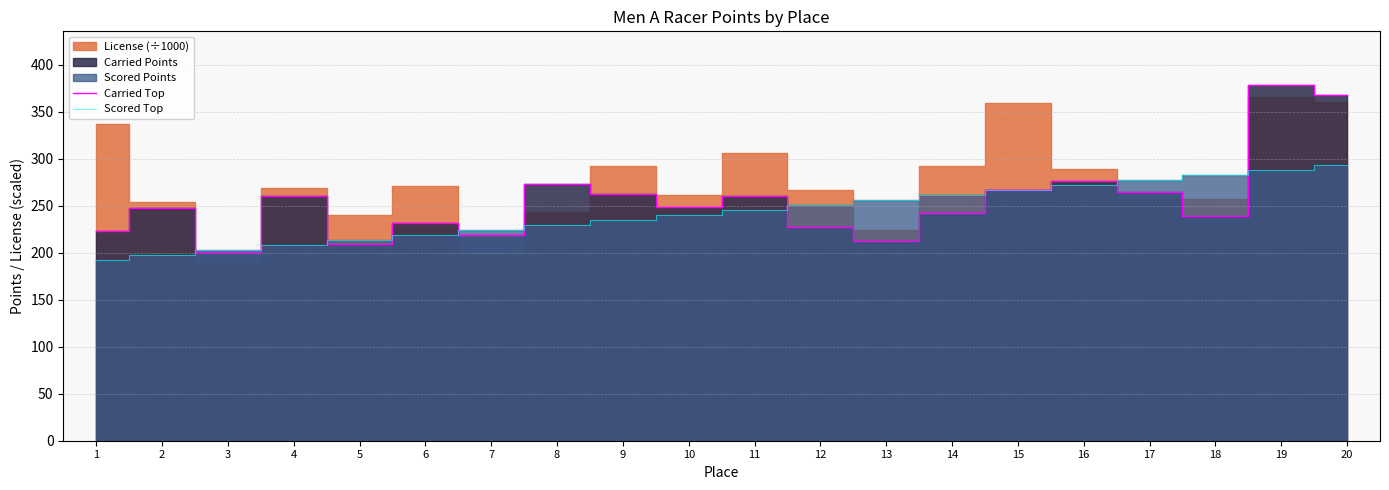

What is the total value across all series at 13?

469.5